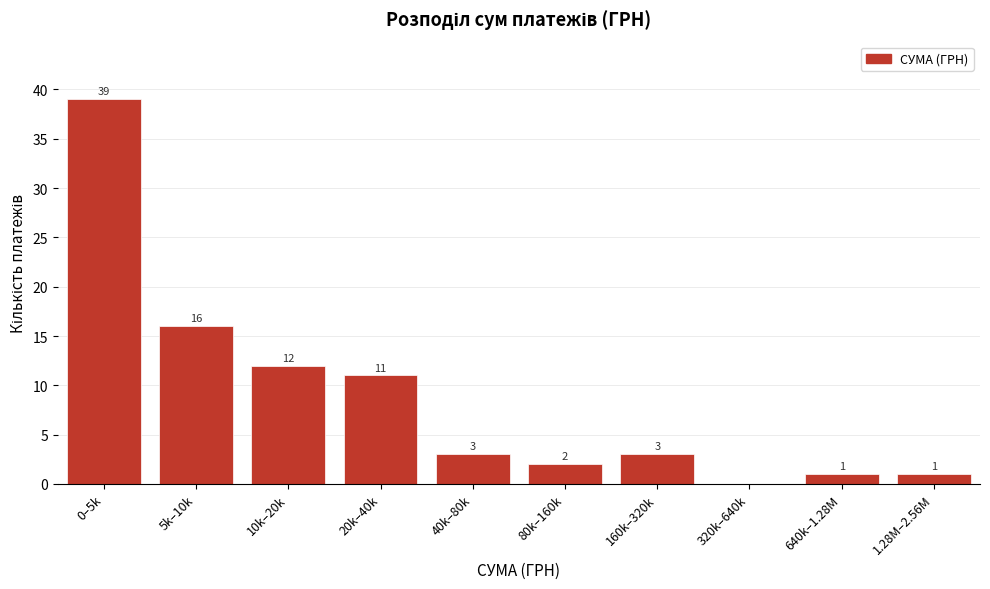

Reading left to right, extract all data points from this chart.

0–5k=39	5k–10k=16	10k–20k=12	20k–40k=11	40k–80k=3	80k–160k=2	160k–320k=3	320k–640k=0	640k–1.28M=1	1.28M–2.56M=1